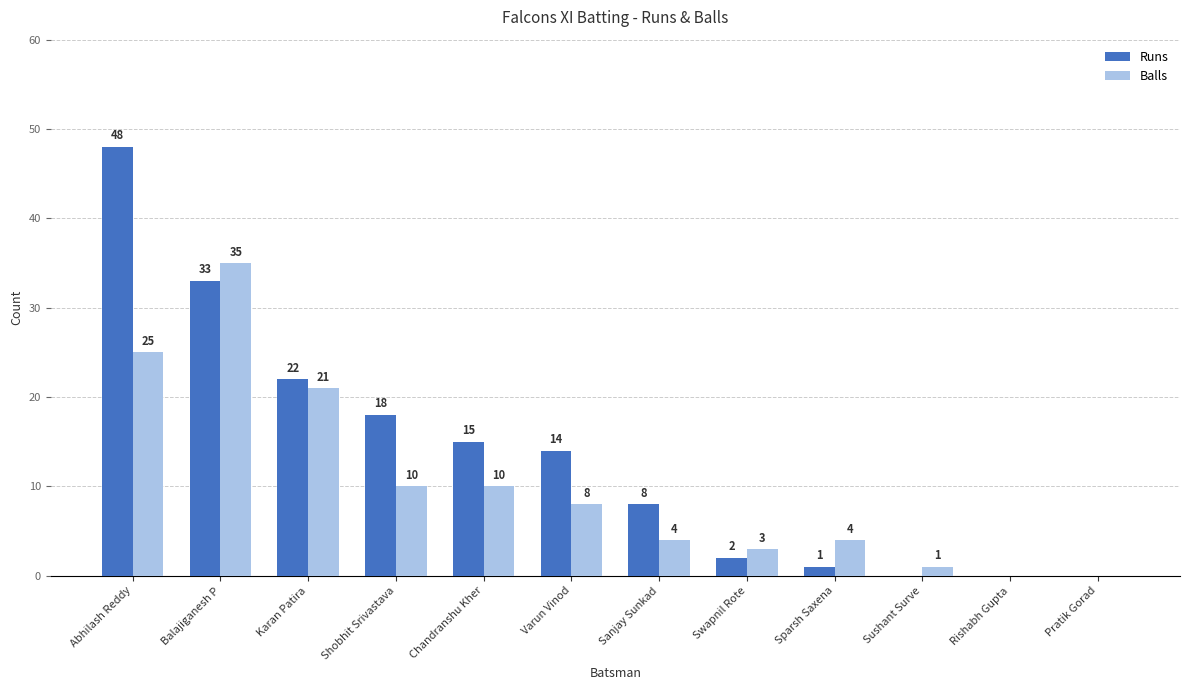

What is the sum of all Balls values?

121